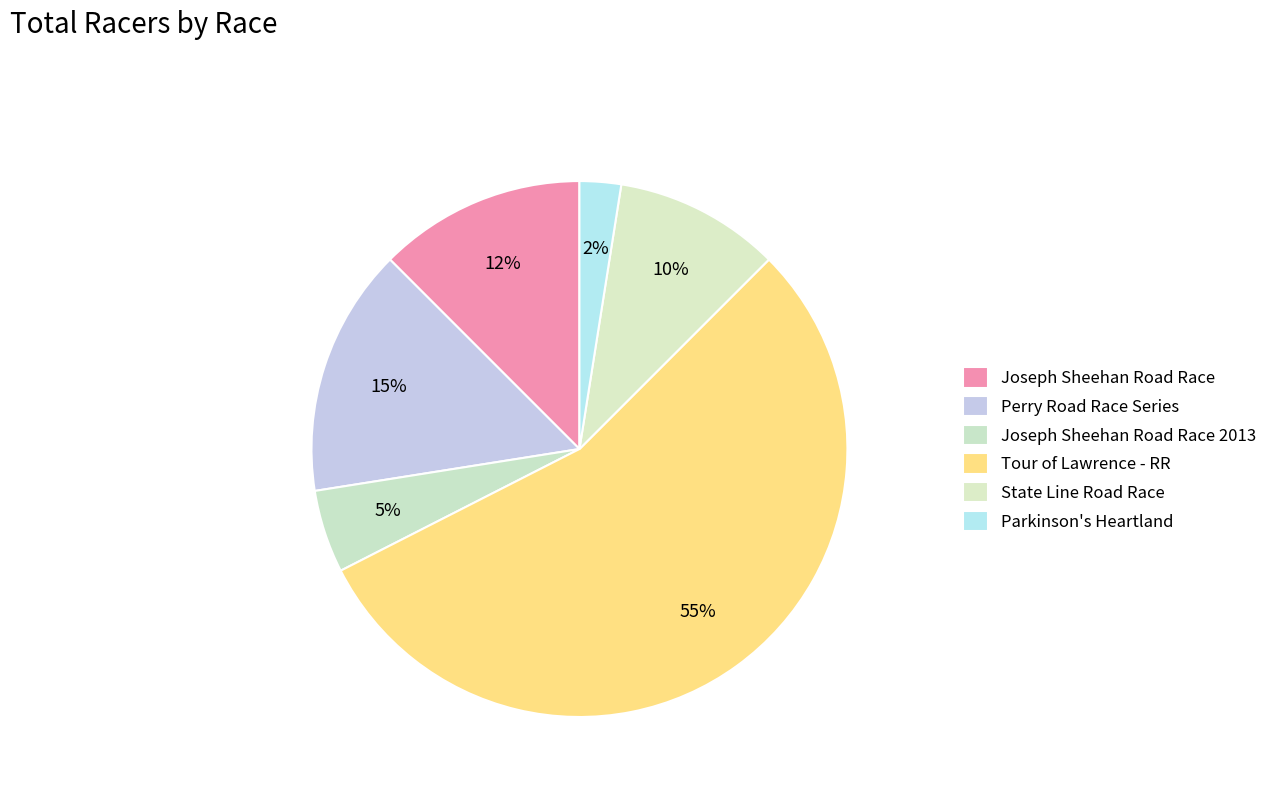

Which slice is the smallest?

Parkinson's Heartland